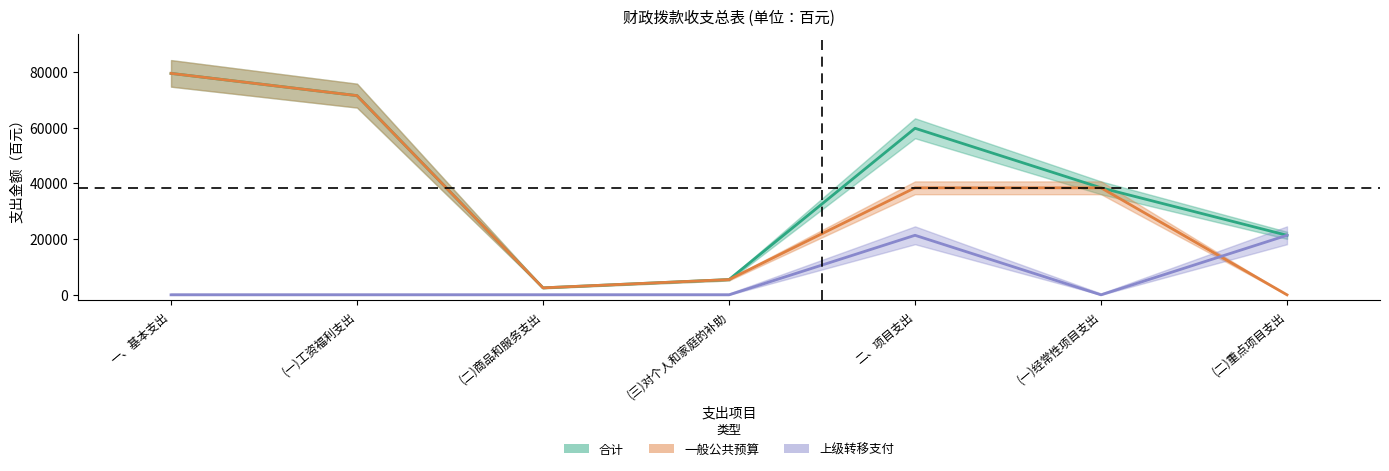

What is the label of the 7th point from the right?

一、基本支出